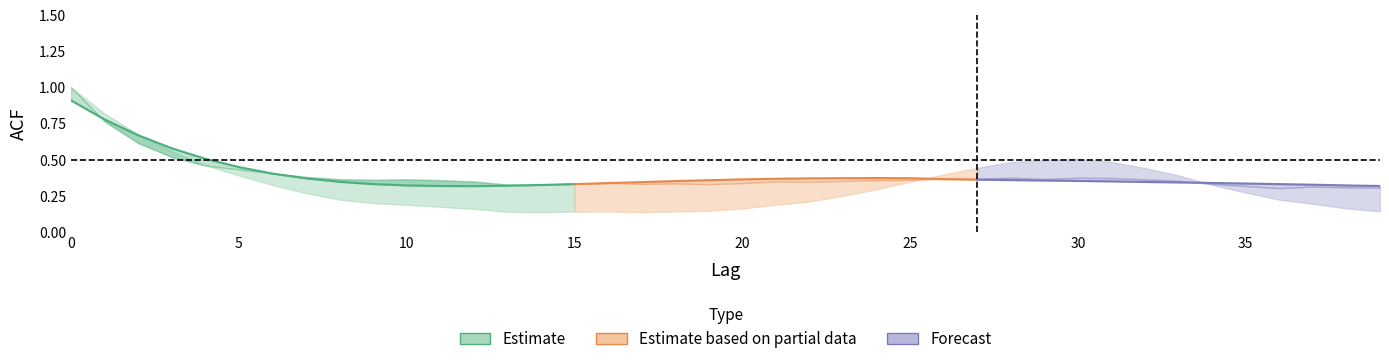

True or false: acf_shown and acf_li cross at least once.

True